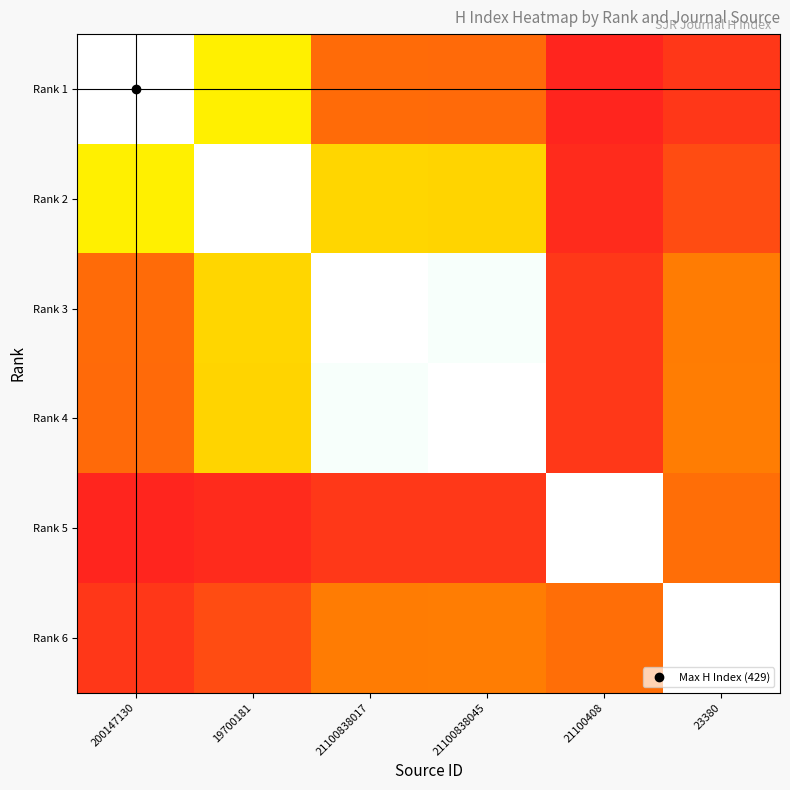

Reading right to left, list all the values displayed in this chart.

Rank 1: 23380=0.1	21100408=0.0	21100838045=0.3	21100838017=0.3	19700181=0.5	200147130=1.0
Rank 2: 23380=0.2	21100408=0.0	21100838045=0.5	21100838017=0.5	19700181=1.0	200147130=0.5
Rank 3: 23380=0.3	21100408=0.1	21100838045=1.0	21100838017=1.0	19700181=0.5	200147130=0.3
Rank 4: 23380=0.3	21100408=0.1	21100838045=1.0	21100838017=1.0	19700181=0.5	200147130=0.3
Rank 5: 23380=0.3	21100408=1.0	21100838045=0.1	21100838017=0.1	19700181=0.0	200147130=0.0
Rank 6: 23380=1.0	21100408=0.3	21100838045=0.3	21100838017=0.3	19700181=0.2	200147130=0.1